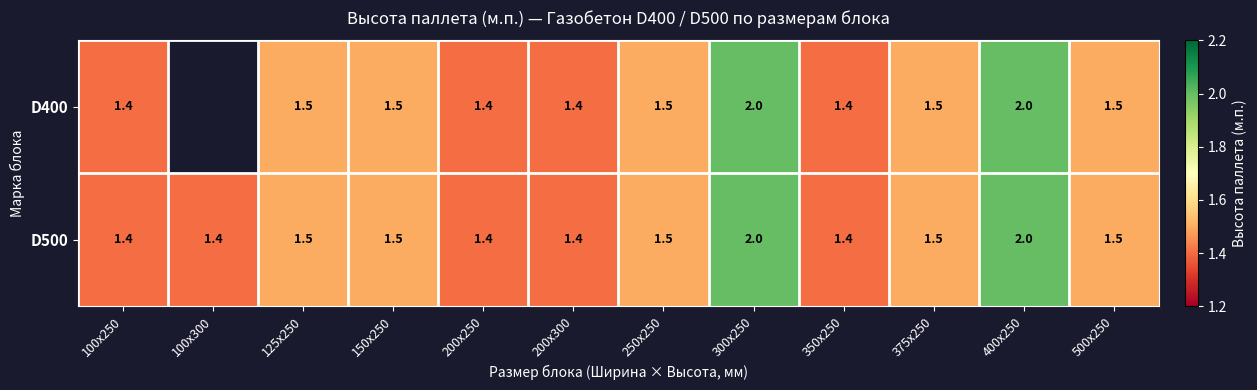

True or false: D400 has a value of 1.5 at 250x250.

True